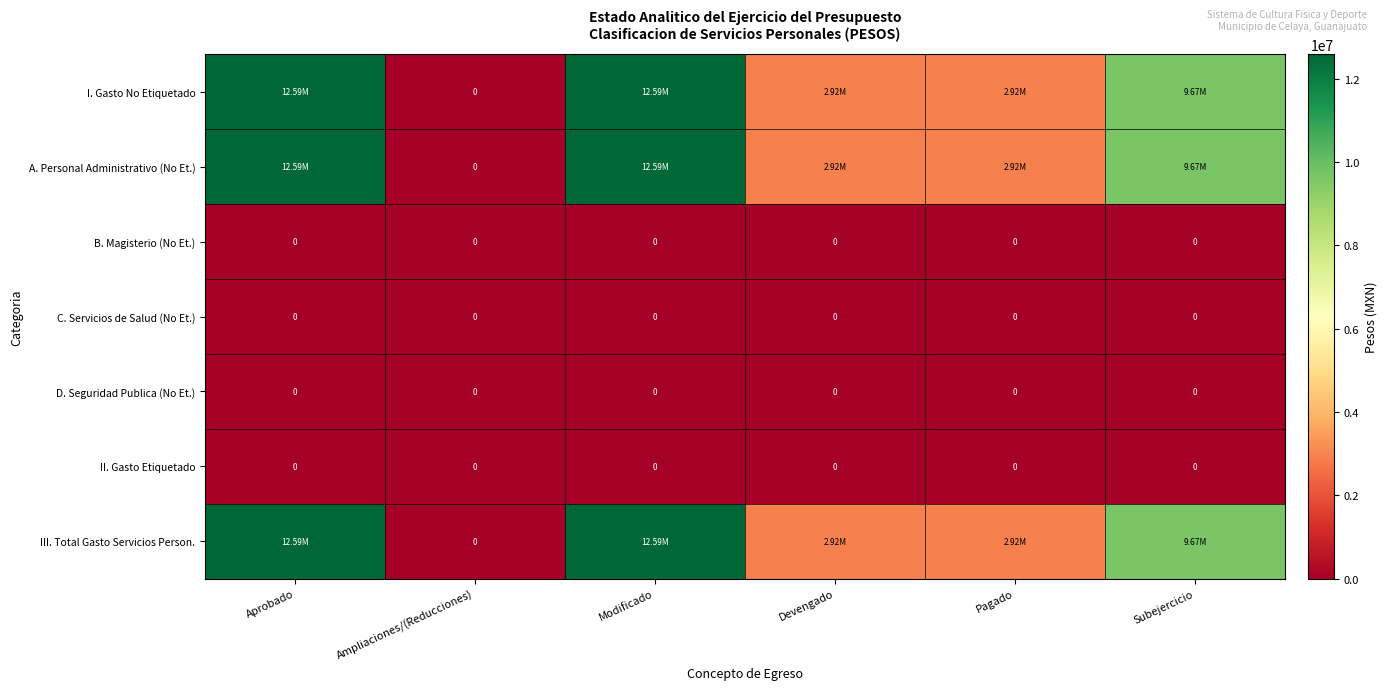

Which category has the lowest value in the II. Gasto Etiquetado series?

Aprobado